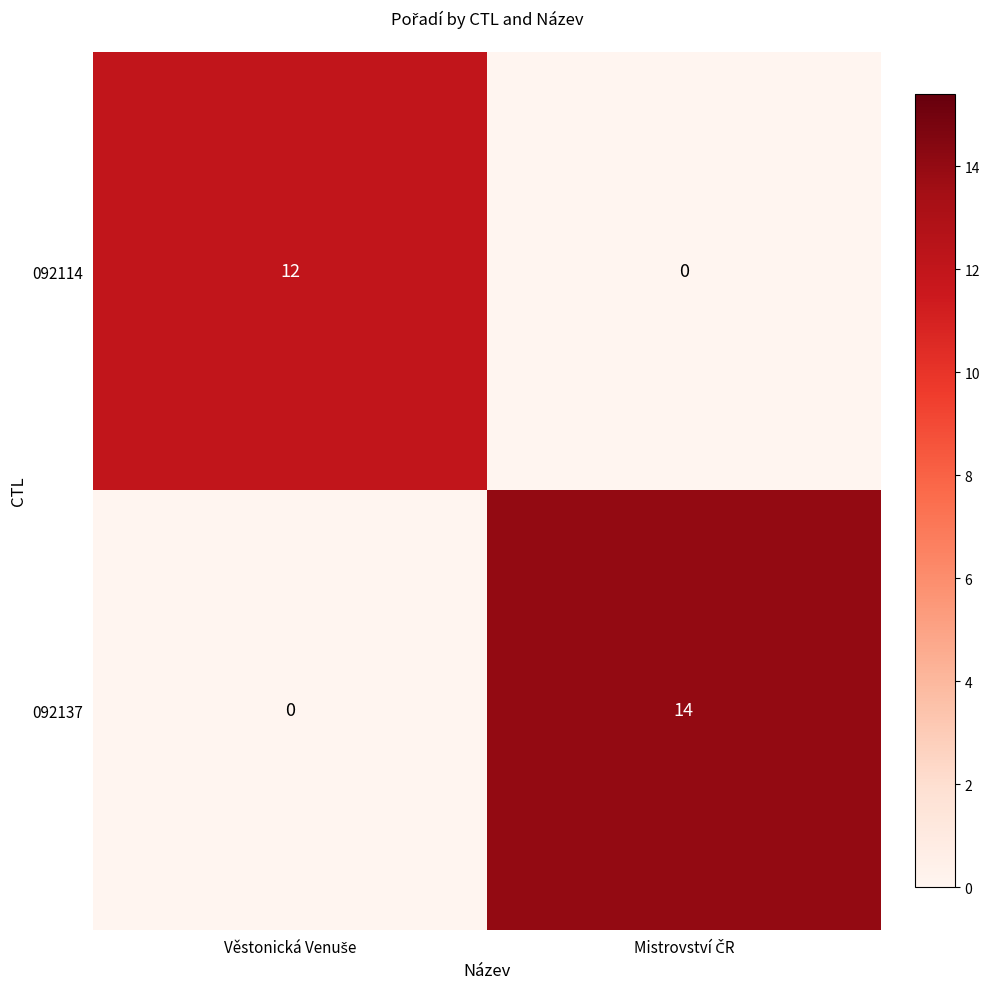

How many data points does each series have?

2